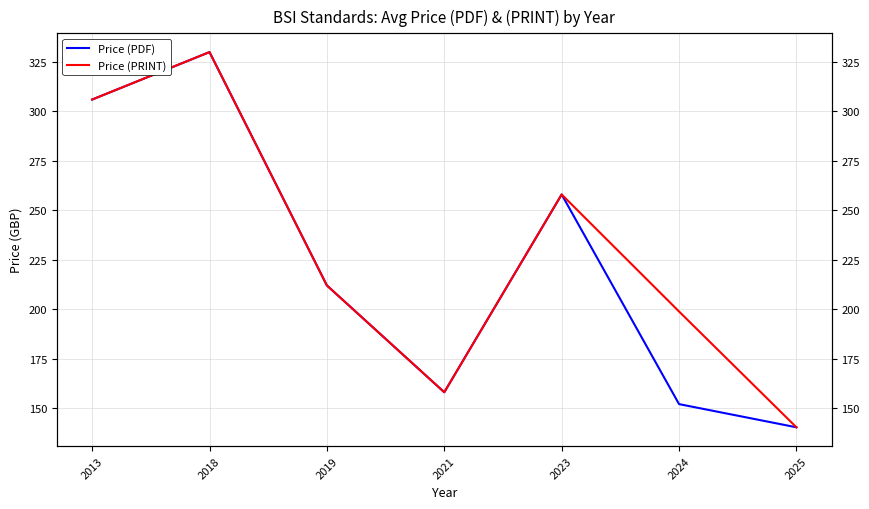

What is the approximate value of Price (PDF) at 2023?

258.0